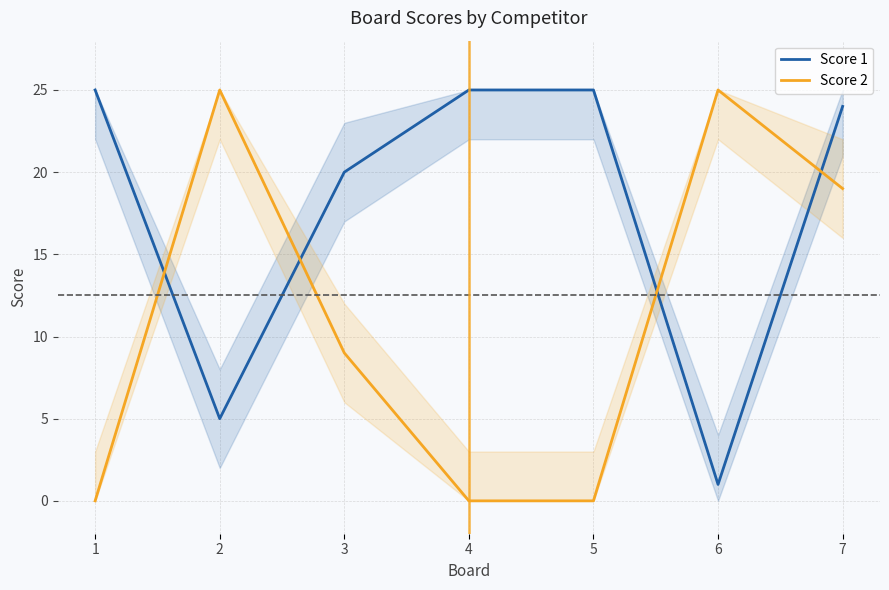

At 2, list the series in order from largest to smallest.

Score 2, Score 1